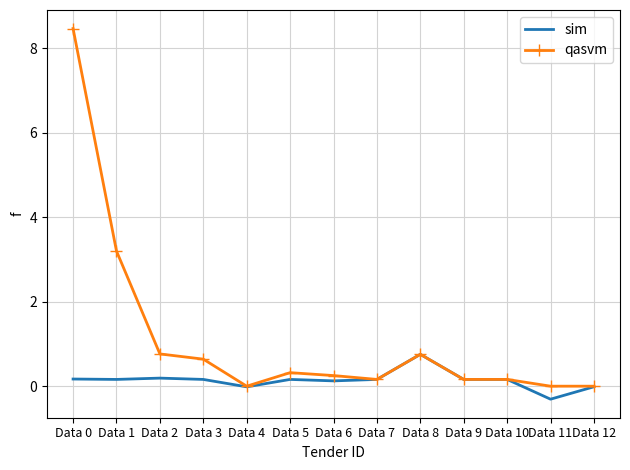

What is the difference between the qasvm values at Data 9 and Data 2?

0.6